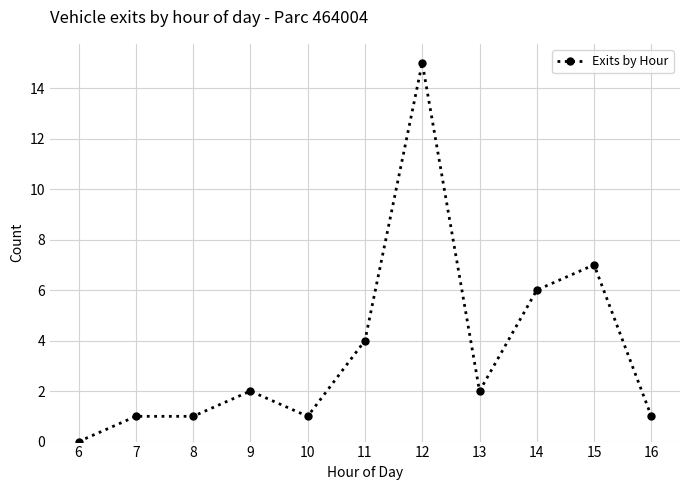

Reading left to right, list all the values displayed in this chart.

0	1	1	2	1	4	15	2	6	7	1